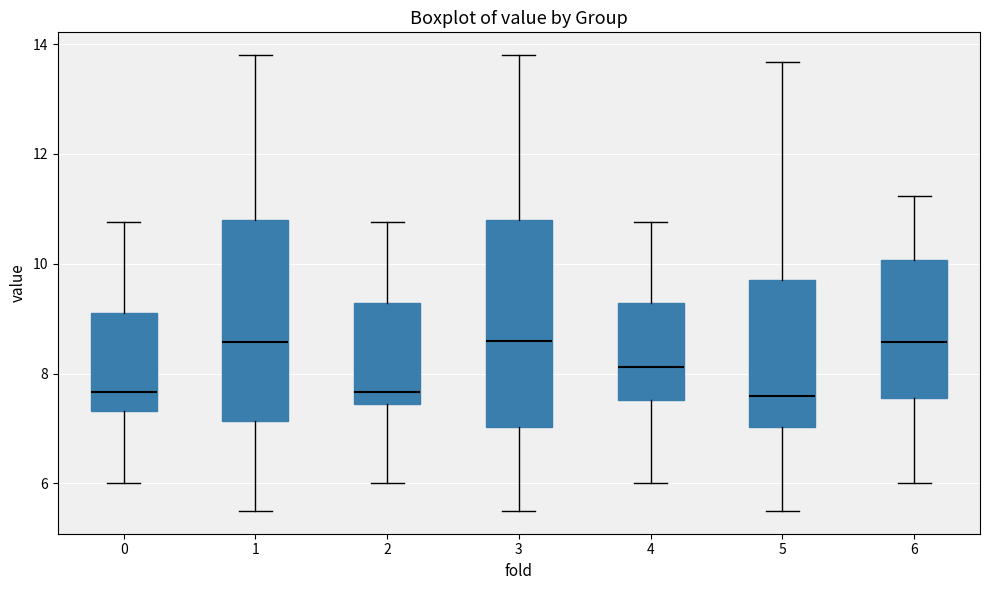

Where is the lower edge of the box at x = 5 on the y-axis? The values are not printed on the chart, so give them approximately, as read against the axis.

7.0